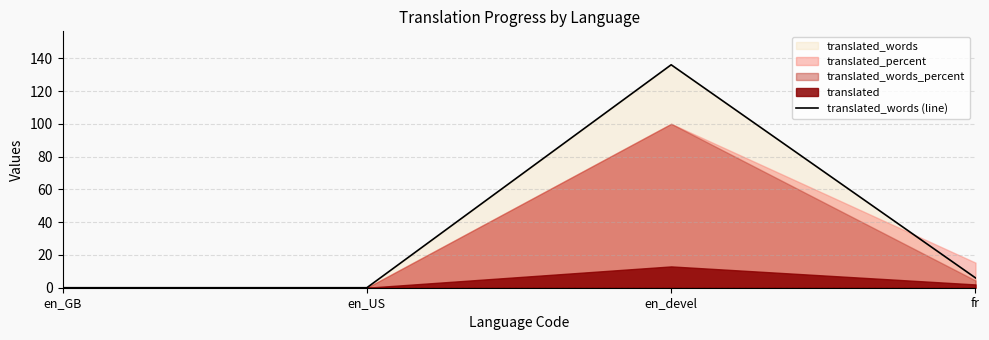

What is the label of the 2nd point from the left?

en_US